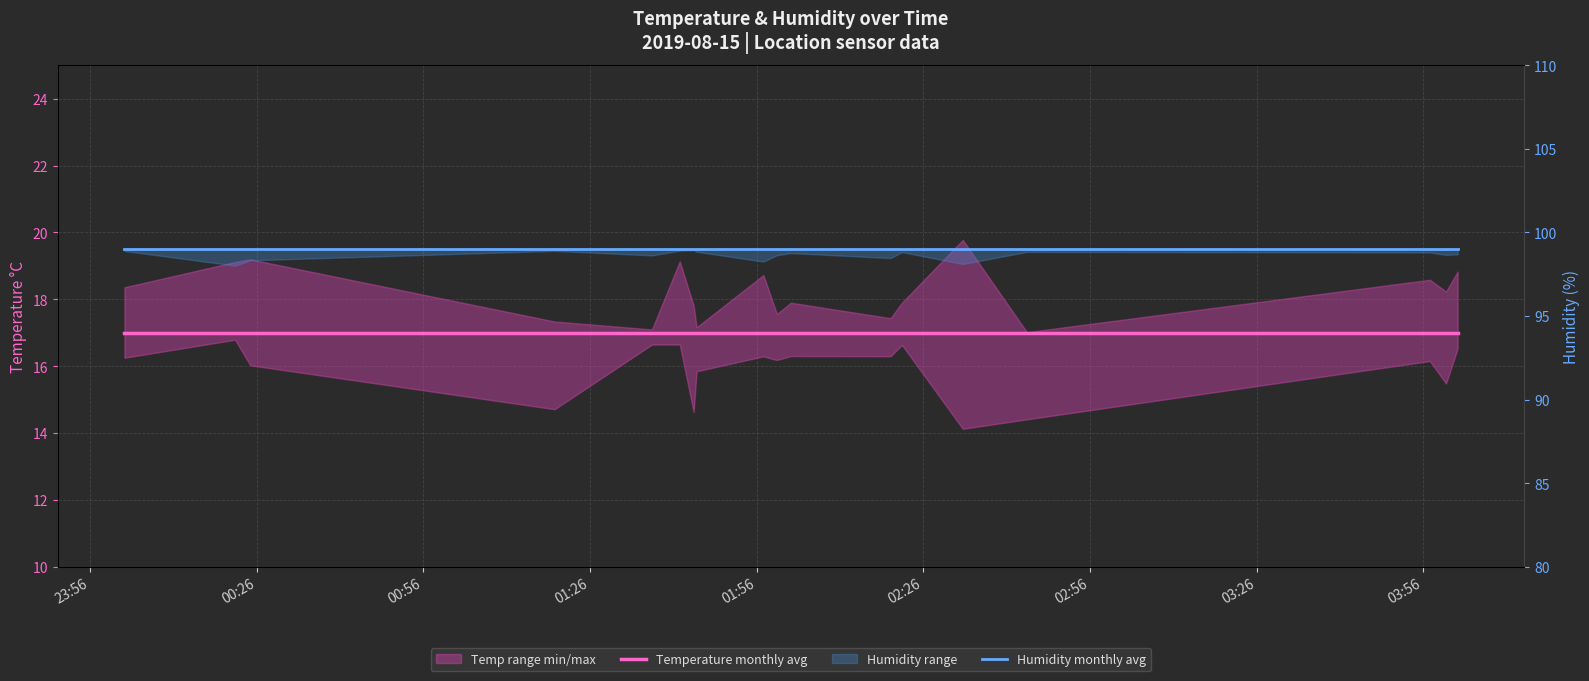

Reading left to right, what are all the values shown in this chart?

Temperature monthly avg: 17	17	17	17	17	17	17	17	17	17	17	17	17	17	17	17	17	17
Humidity monthly avg: 99	99	99	99	99	99	99	99	99	99	99	99	99	99	99	99	99	99